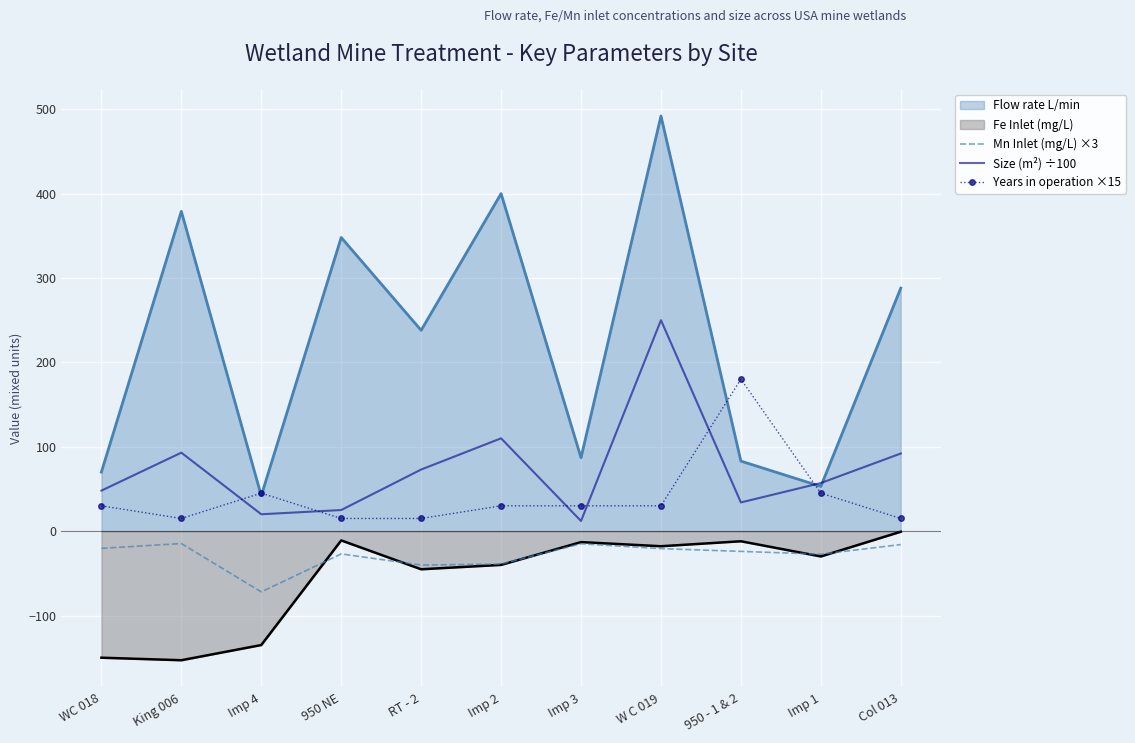

What is the minimum value for Years in operation ×15?

15.0